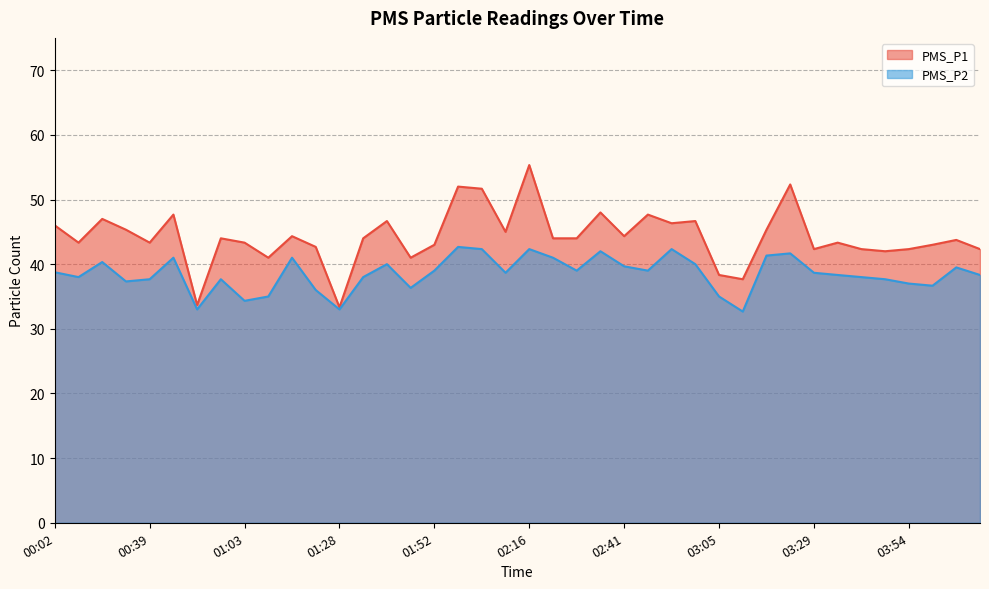

Where does the PMS_P1 series first go above 44?

00:02